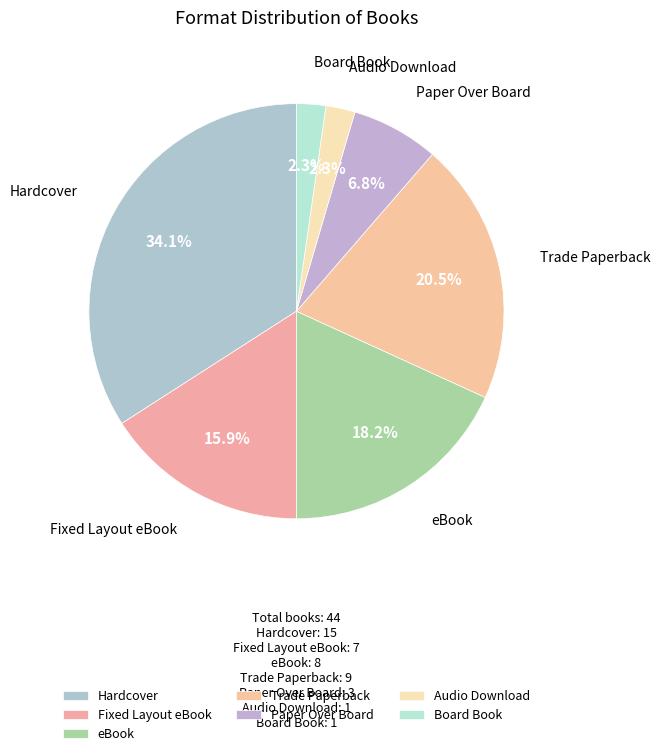

To the nearest percent, what is the average slice percentage?

14%